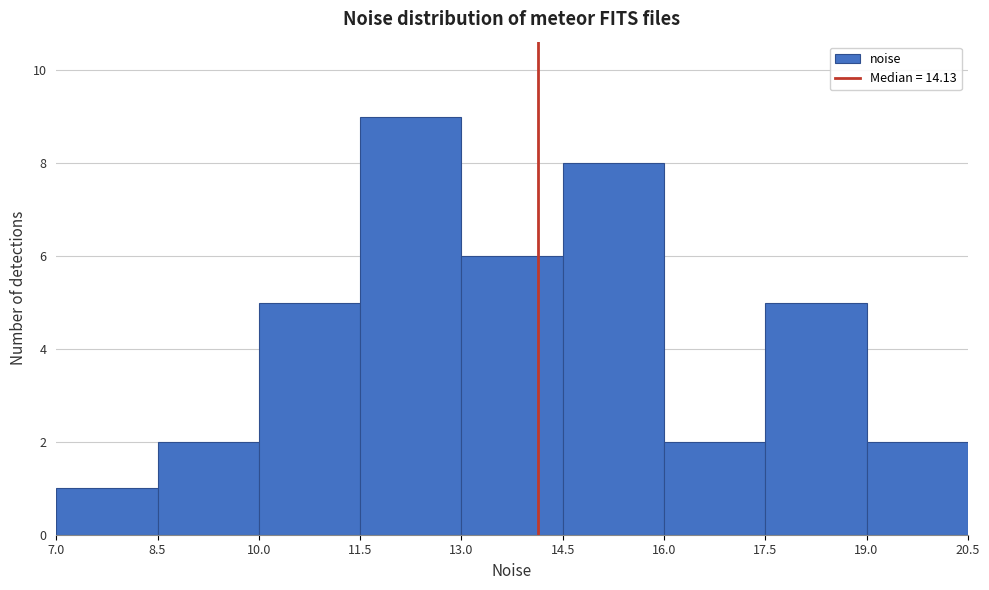

How tall is the bar that spans 8.5 to 10.0 on the x-axis? The values are not printed on the chart, so give them approximately, as read against the axis.

2